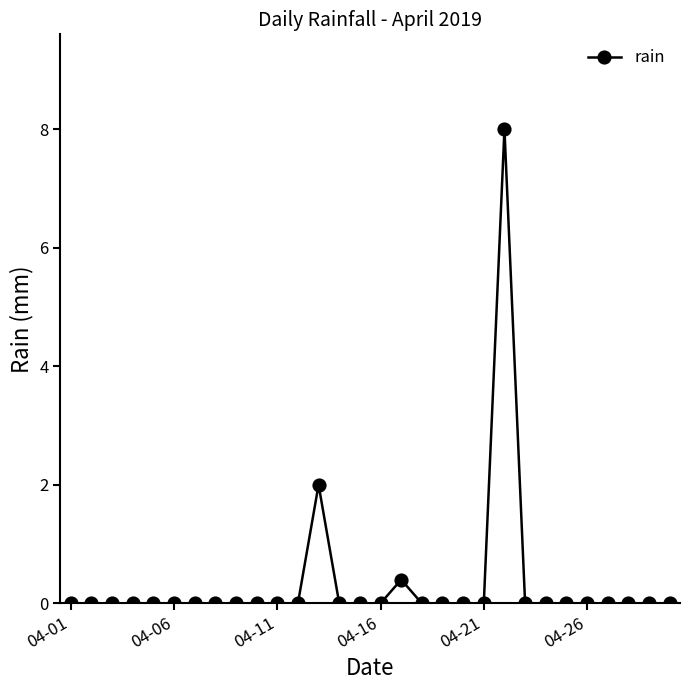

What is the greatest value displayed?

8.0